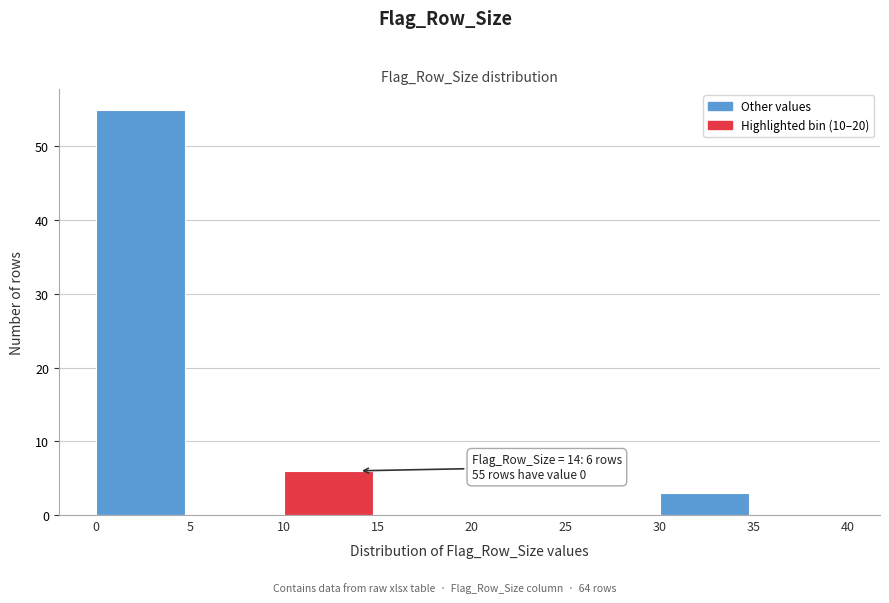

Over which range of the x-axis is the bar tallest?

0 to 5